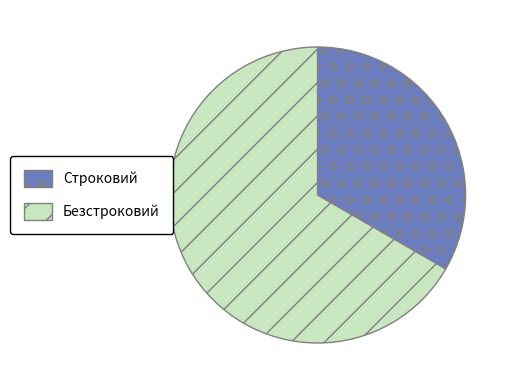

How many segments does this pie chart have?

2